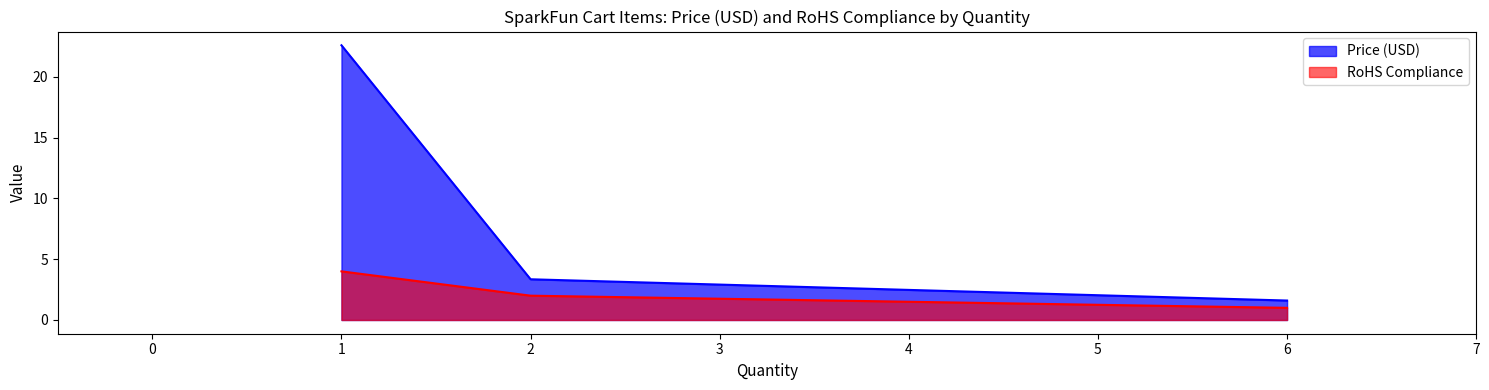

True or false: Price (USD) and RoHS Compliance cross at least once.

False